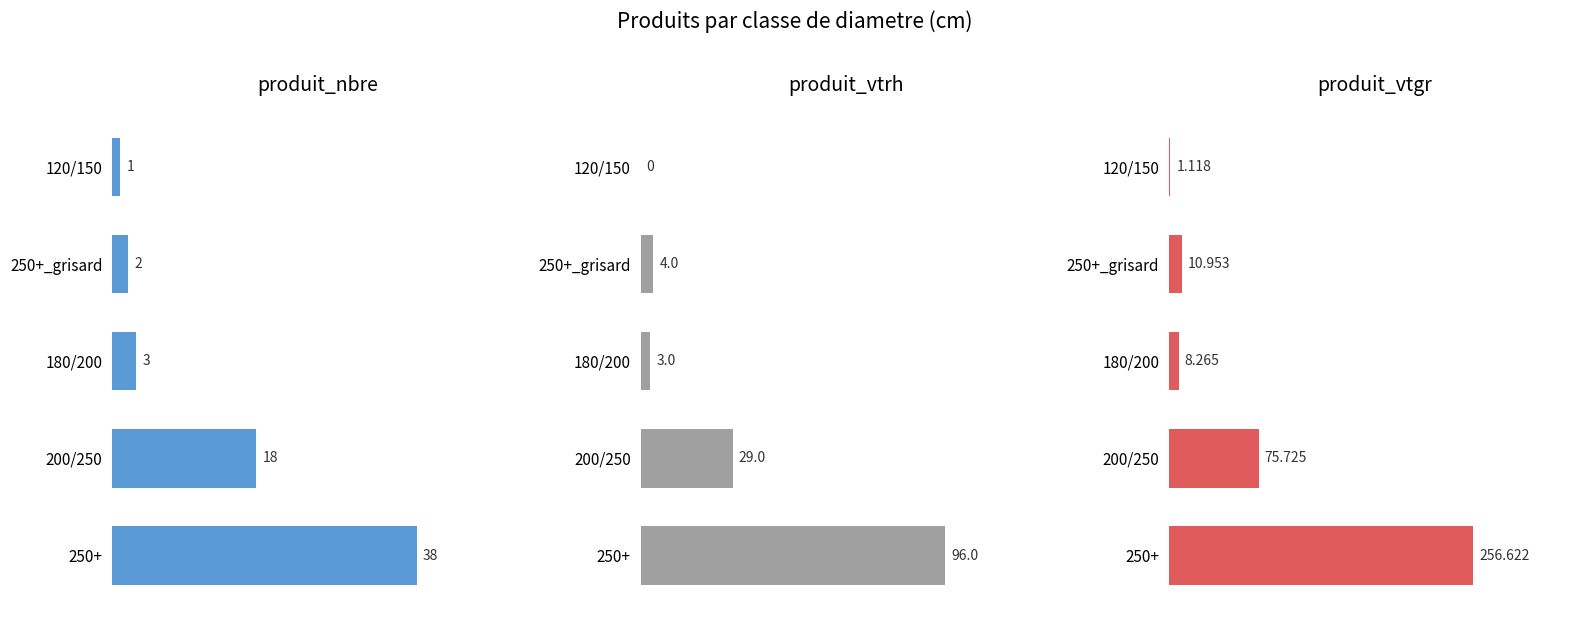

Is it true that produit_vtrh equals 158.8 at 40?

False